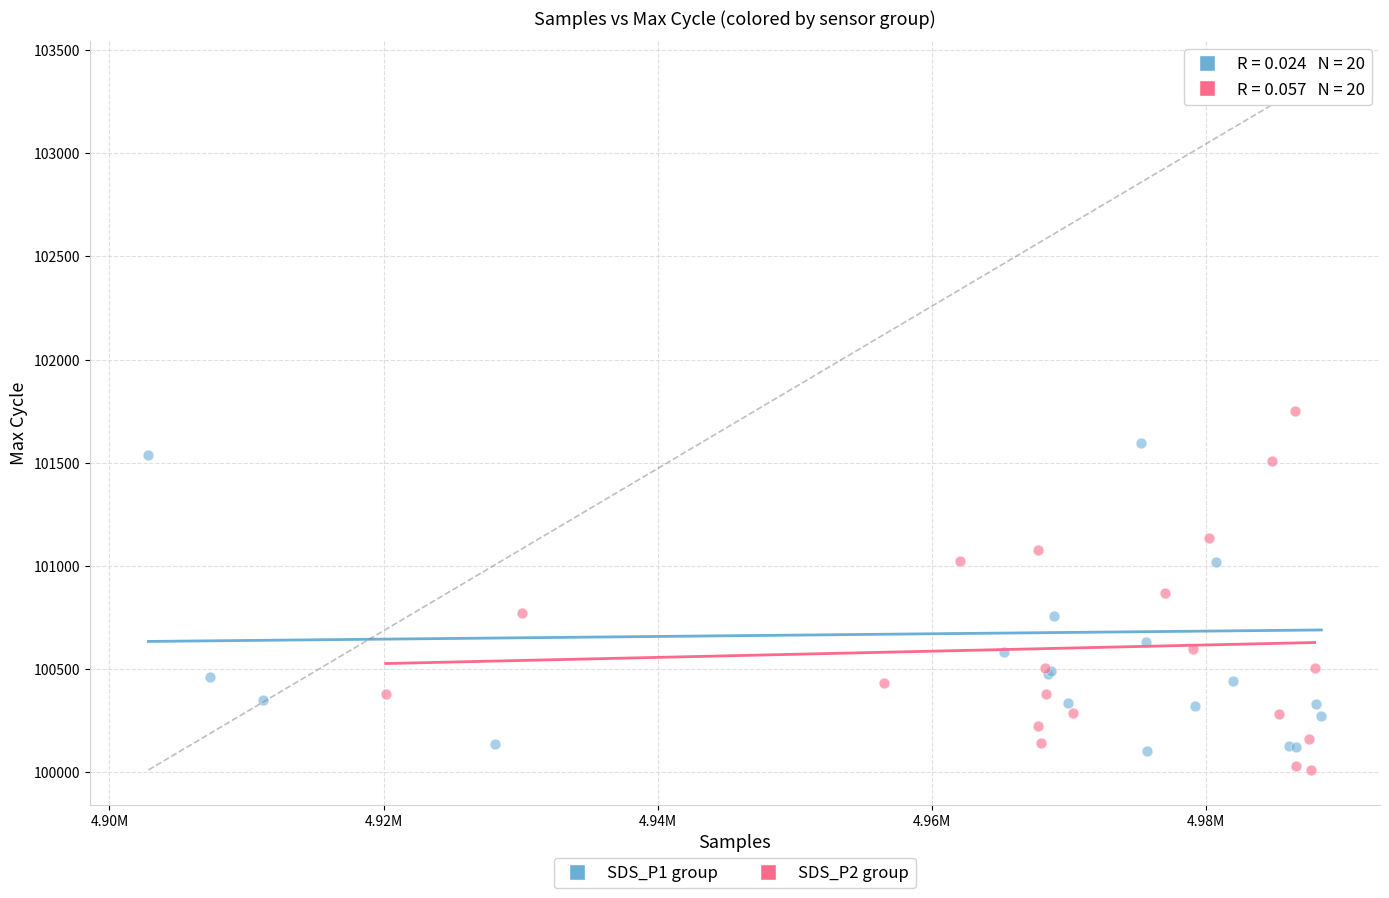

Which series contains the highest Y value?

SDS_P1 group